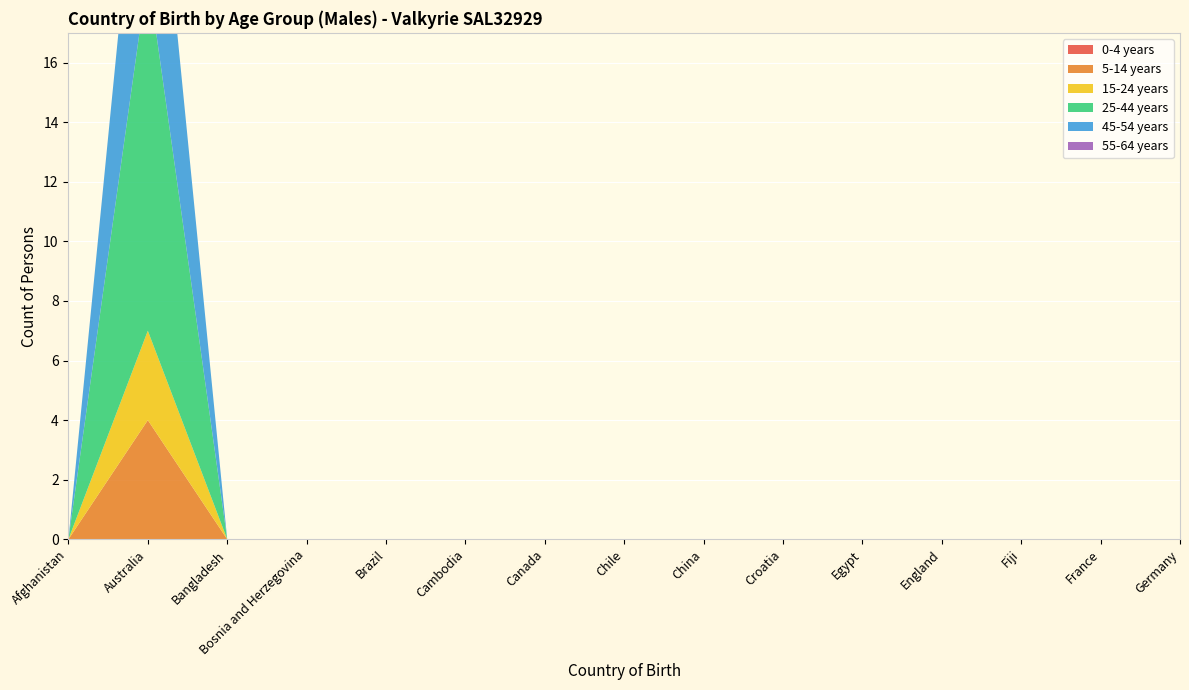

Reading left to right, what are all the values shown in this chart?

0-4 years: 0	0	0	0	0	0	0	0	0	0	0	0	0	0	0
5-14 years: 0	4	0	0	0	0	0	0	0	0	0	0	0	0	0
15-24 years: 0	3	0	0	0	0	0	0	0	0	0	0	0	0	0
25-44 years: 0	12	0	0	0	0	0	0	0	0	0	0	0	0	0
45-54 years: 0	8	0	0	0	0	0	0	0	0	0	0	0	0	0
55-64 years: 0	0	0	0	0	0	0	0	0	0	0	0	0	0	0